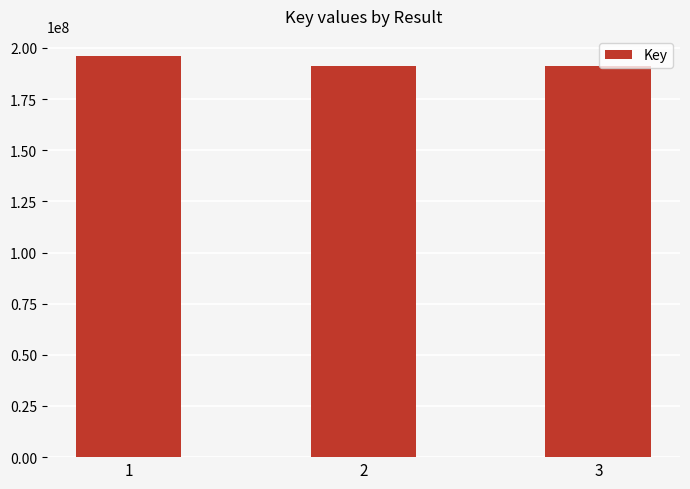

What is the value of the 2nd bar from the left?

190920568